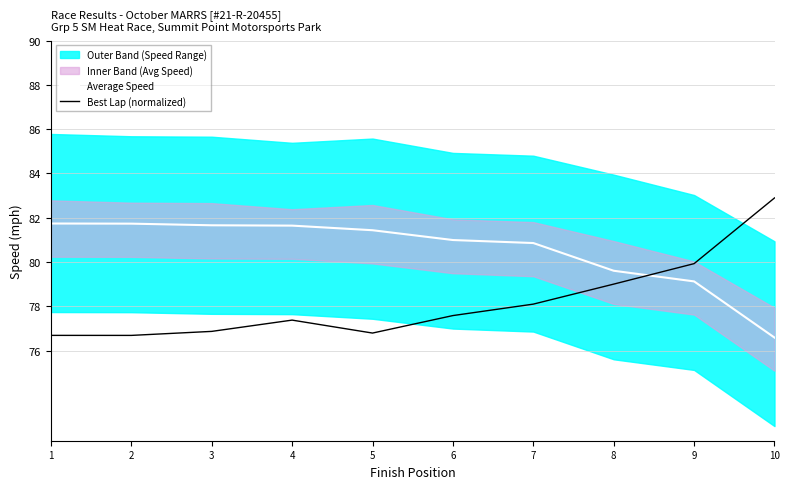

How many interior local peaks does the Best Lap (normalized) series have?

1